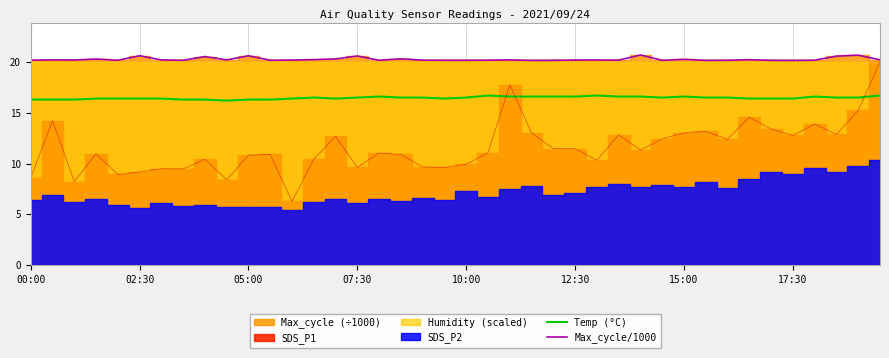

What is the total value across all series at 32?

36.7